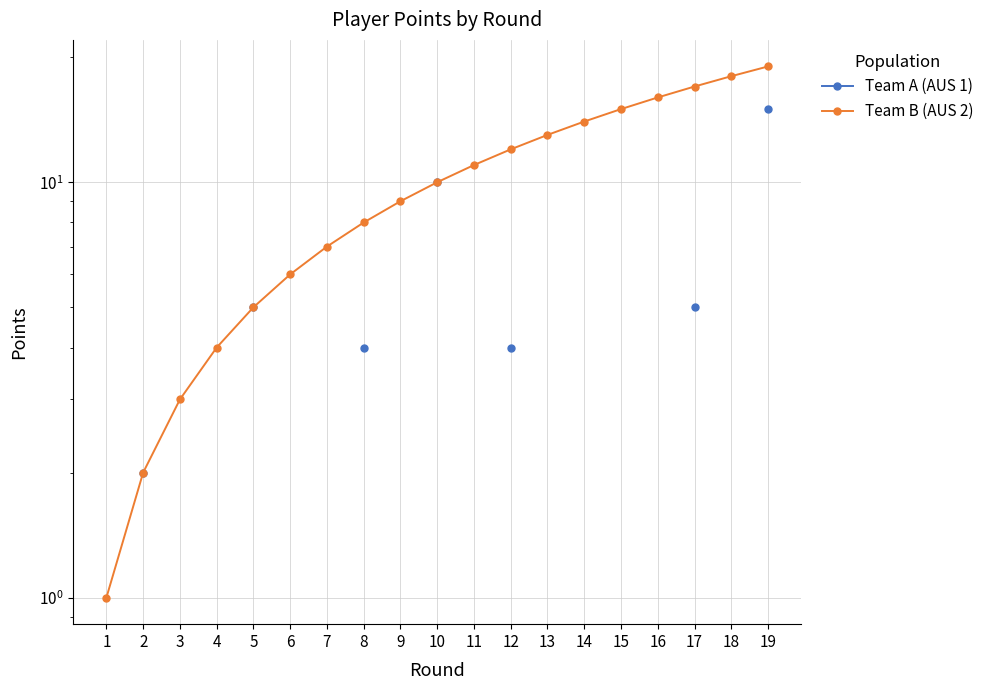

At which label does Team B (AUS 2) first exceed 10?

11